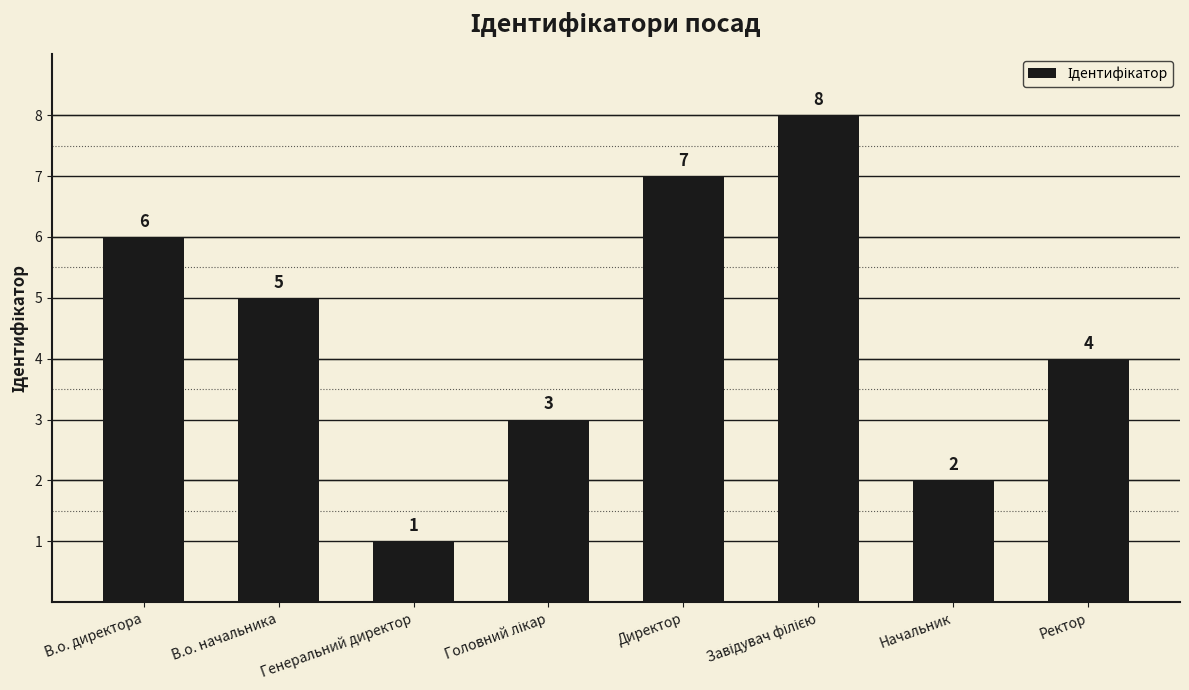

Which label corresponds to the smallest value in the chart?

Генеральний директор